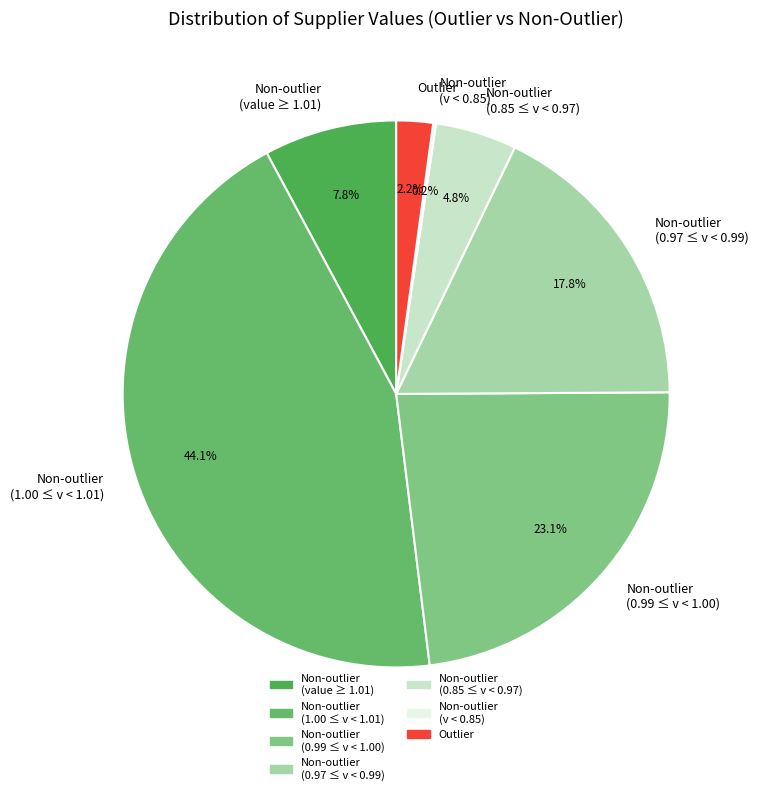

How much of the chart is everything except Non-outlier (1.00 ≤ v < 1.01)?

55.9%